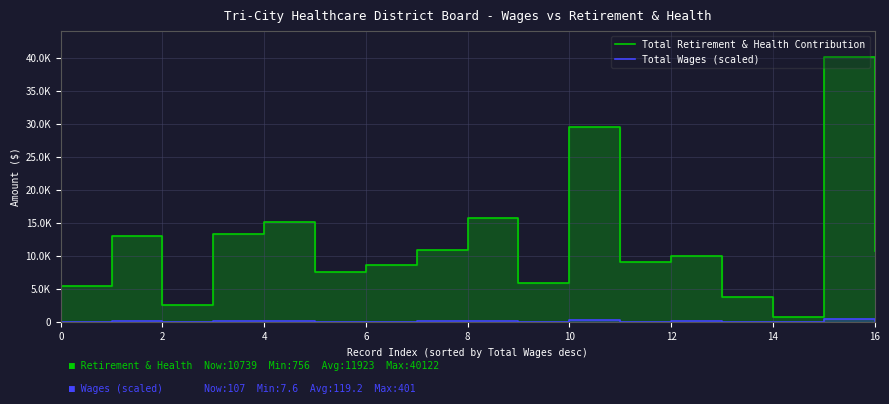

Rank the series by their maximum value, from lowest to highest.

Total Wages (scaled), Total Retirement & Health Contribution